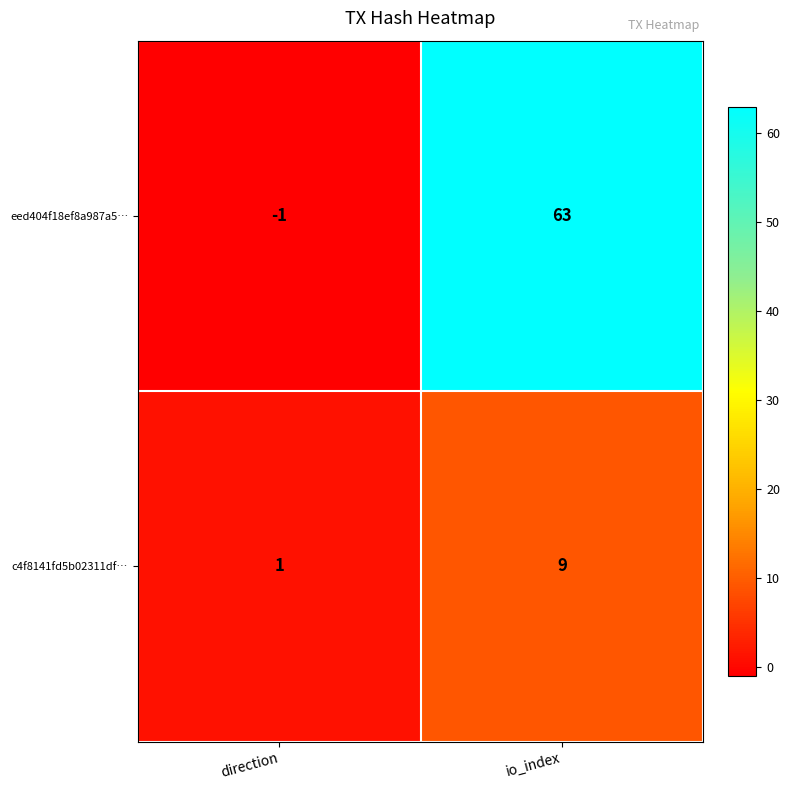

What is the maximum value shown in the chart?

63